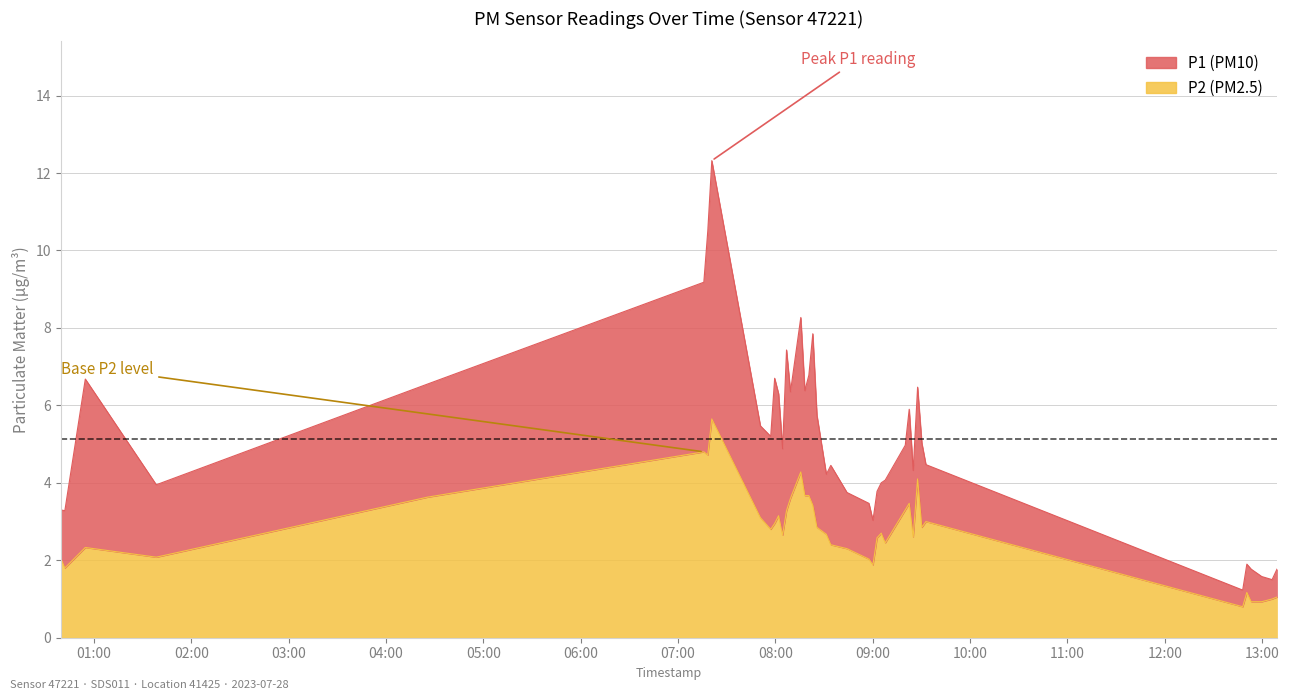

Between 2023-07-28T08:04:28 and 2023-07-28T08:18:12, which series saw the biggest shift?

P1